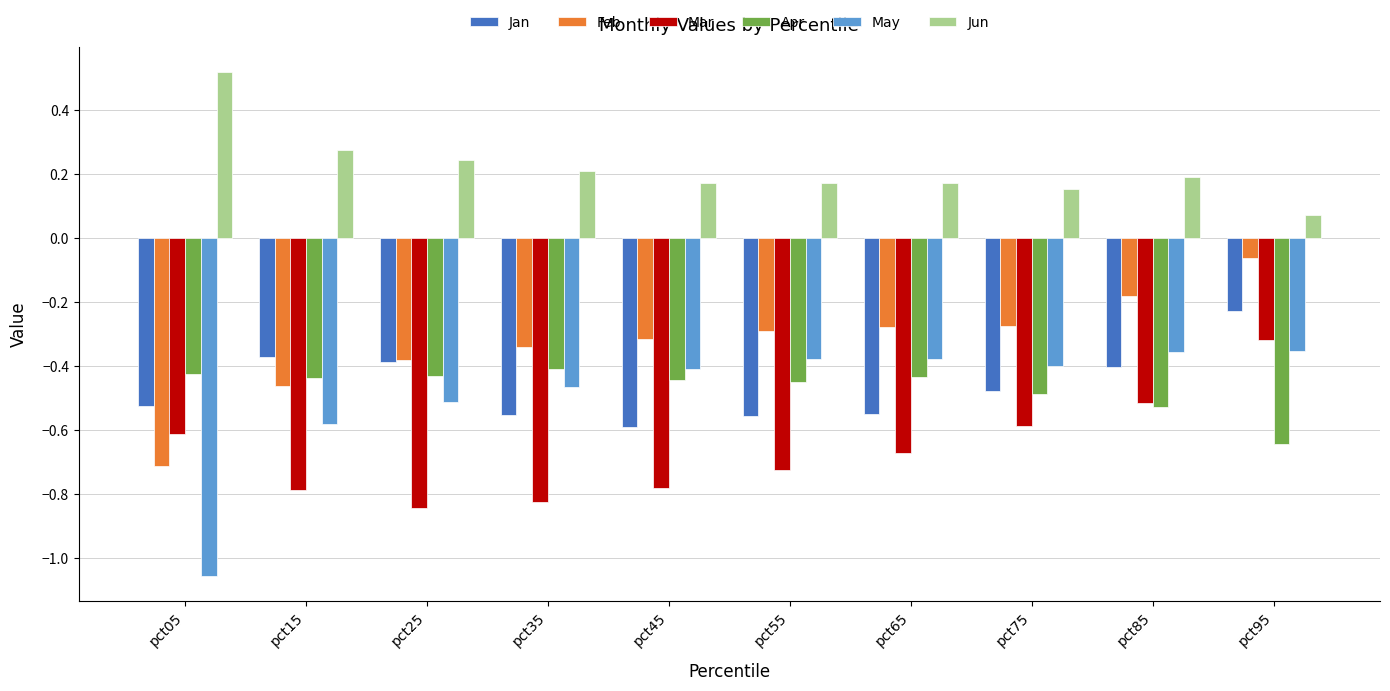

What is the spread (max minus min) of values at pct25?

1.1